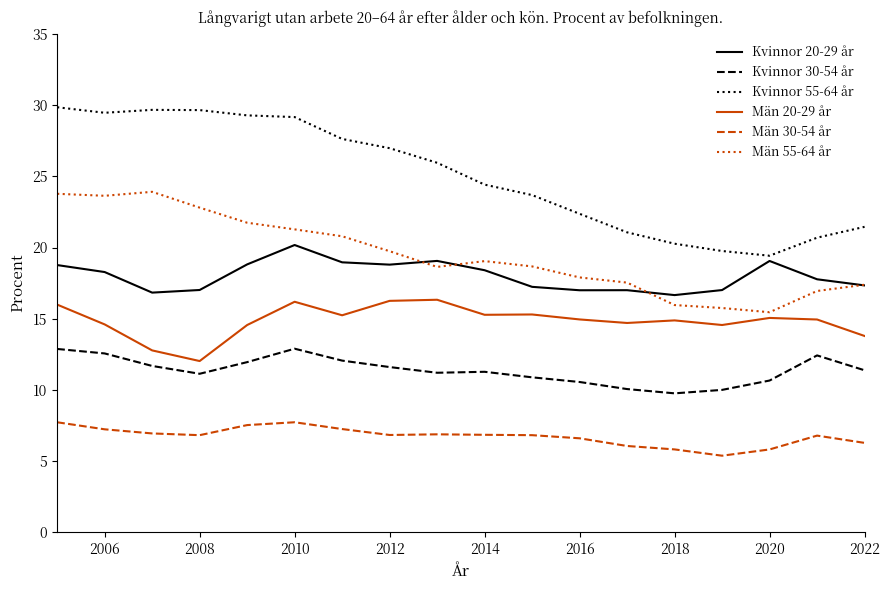

Which series has the largest total across all categories?

Kvinnor 55-64 år